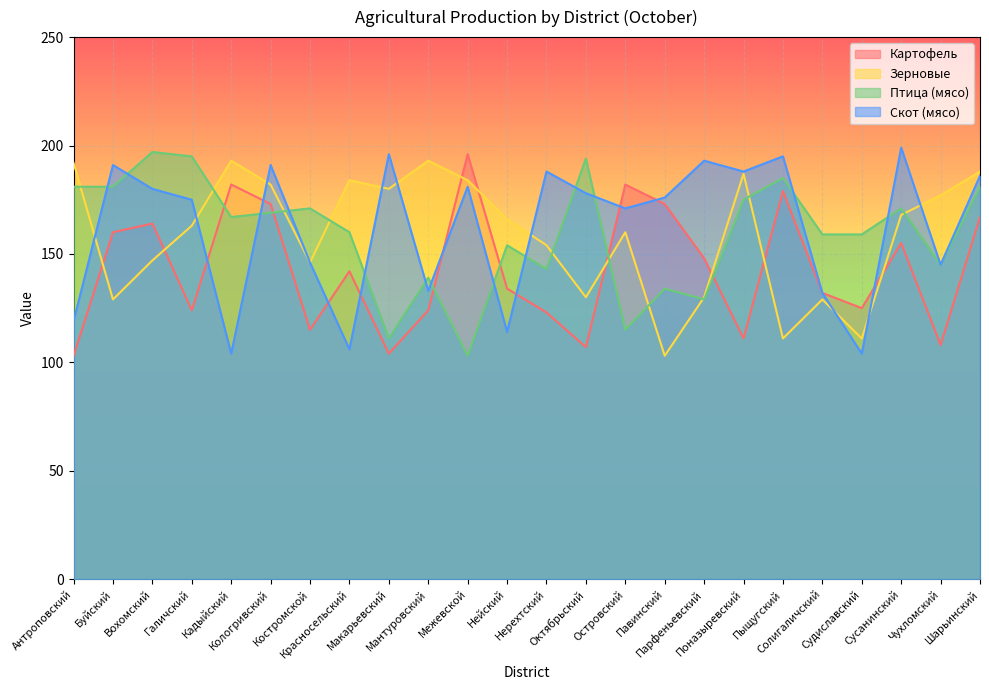

Which has a higher value, Макарьевский or Судиславский?

Судиславский